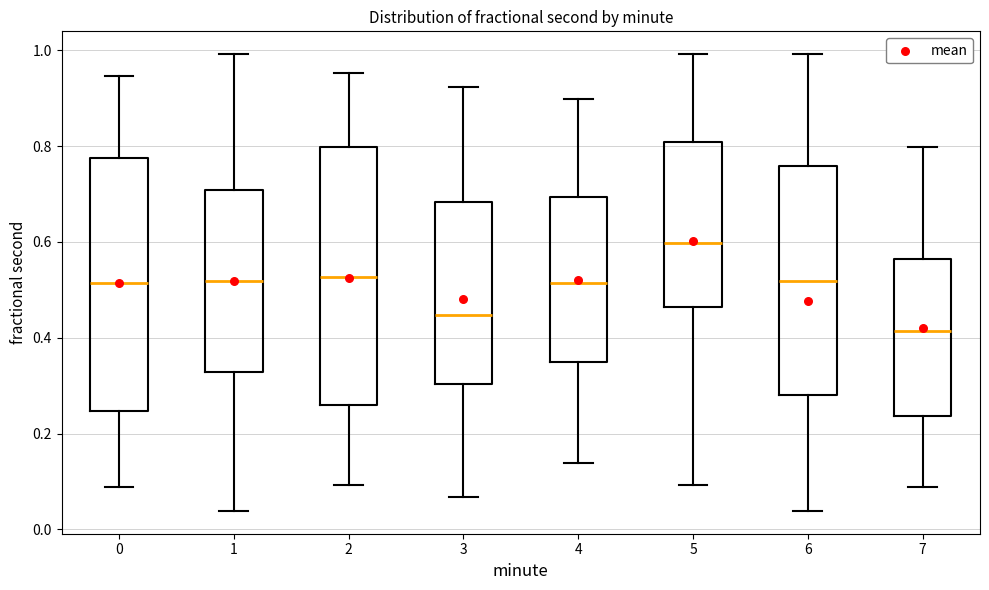

Reading left to right, transcribe this box plot: for each box, give where its median line is, the range the box spans, and where its two whiskers end, as read against the y-axis. The values are not printed on the chart, so give them approximately, as read against the axis.

0: median 0.52, box 0.24 to 0.78, whiskers 0.08 to 0.94
1: median 0.52, box 0.32 to 0.70, whiskers 0.04 to 1.00
2: median 0.52, box 0.26 to 0.80, whiskers 0.10 to 0.96
3: median 0.44, box 0.30 to 0.68, whiskers 0.06 to 0.92
4: median 0.52, box 0.34 to 0.70, whiskers 0.14 to 0.90
5: median 0.60, box 0.46 to 0.80, whiskers 0.10 to 1.00
6: median 0.52, box 0.28 to 0.76, whiskers 0.04 to 1.00
7: median 0.42, box 0.24 to 0.56, whiskers 0.08 to 0.80